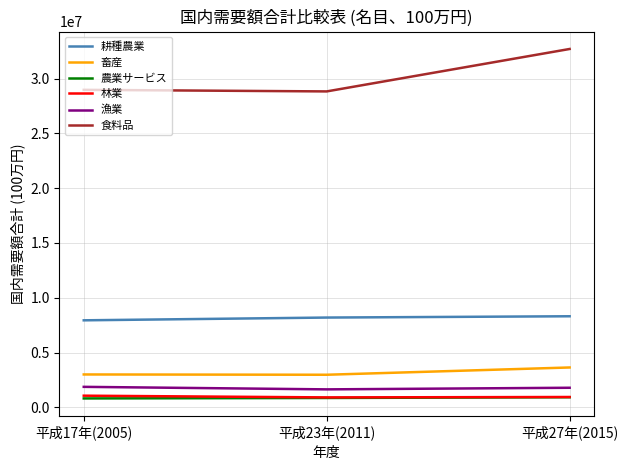

Which series has the widest spread of values?

食料品